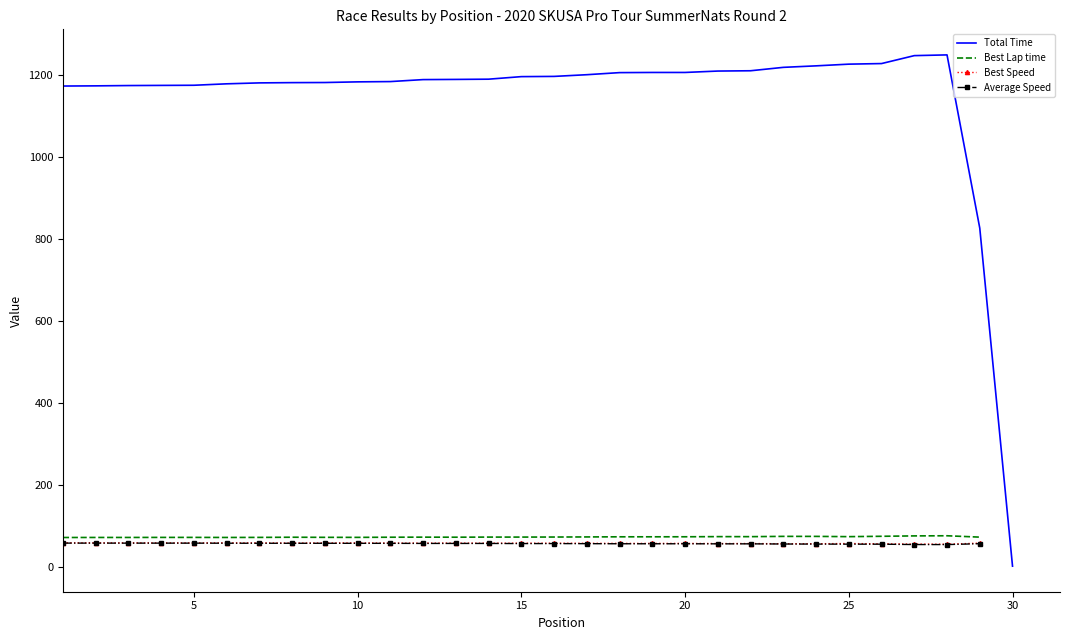

What is the value of the Best Speed point at the 11th from the left?

59.0